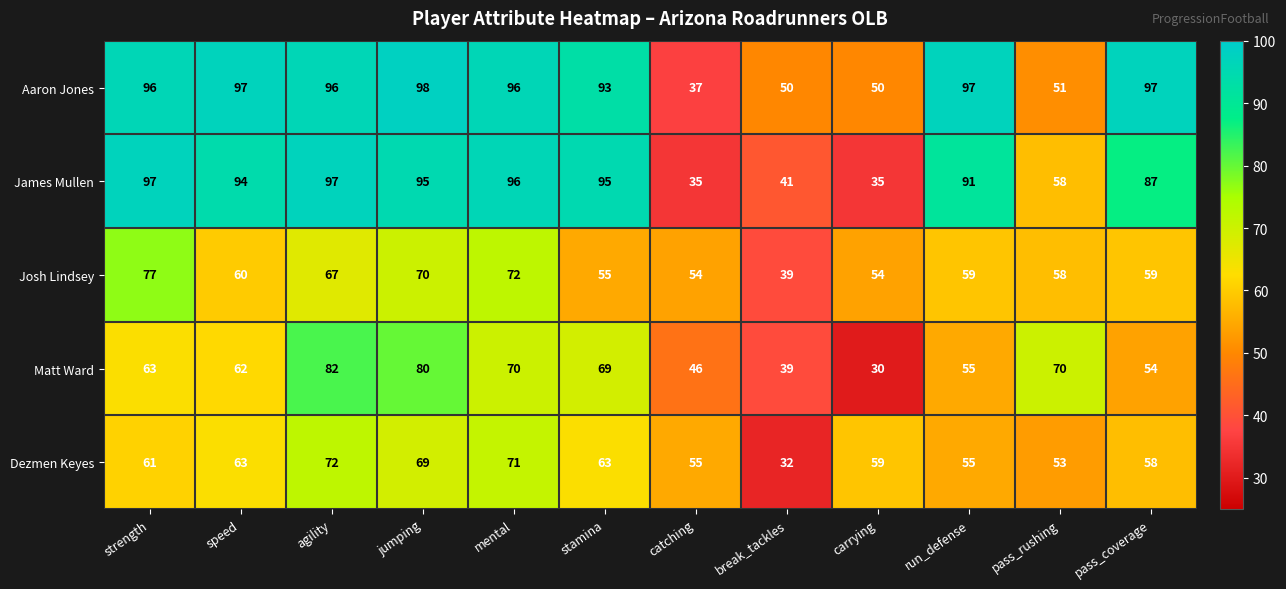

Rank the series by their maximum value, from lowest to highest.

Dezmen Keyes, Josh Lindsey, Matt Ward, James Mullen, Aaron Jones